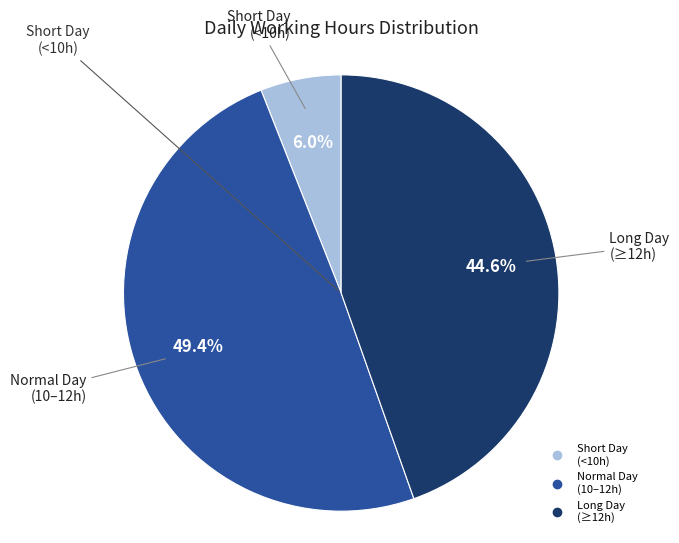

Is there a majority slice in this chart?

No